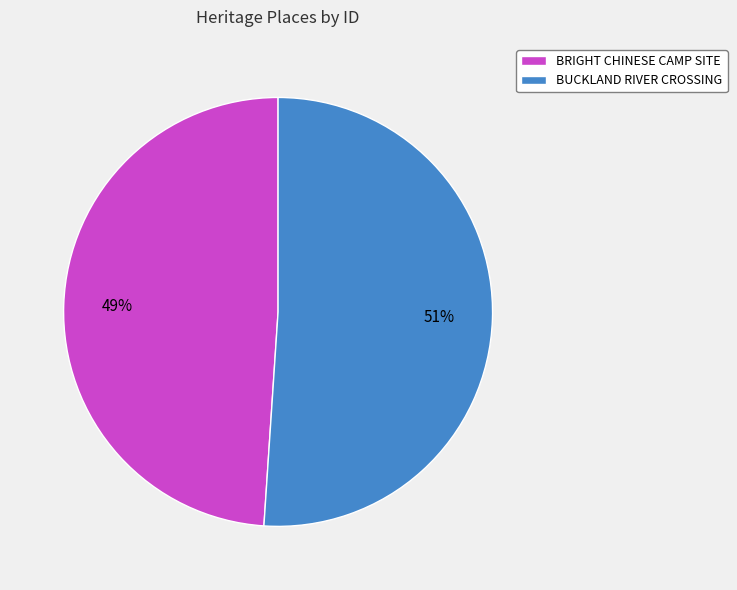

Is it true that BRIGHT CHINESE CAMP SITE is 43% of the pie?

False